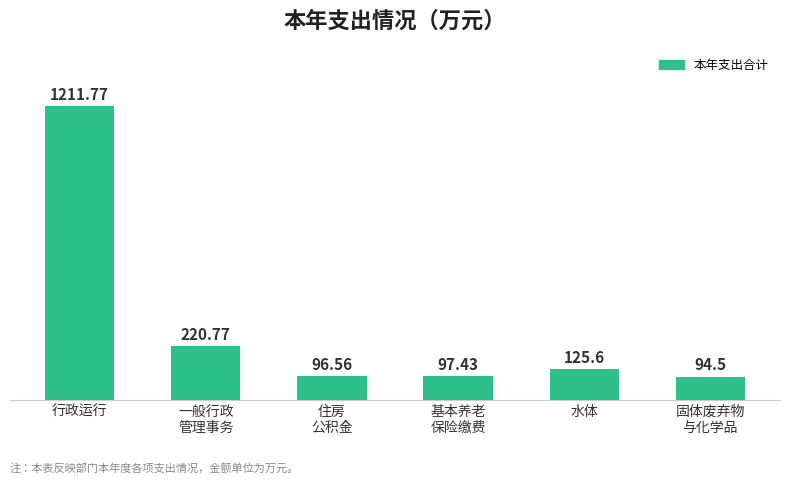

What is the greatest value displayed?

1211.8